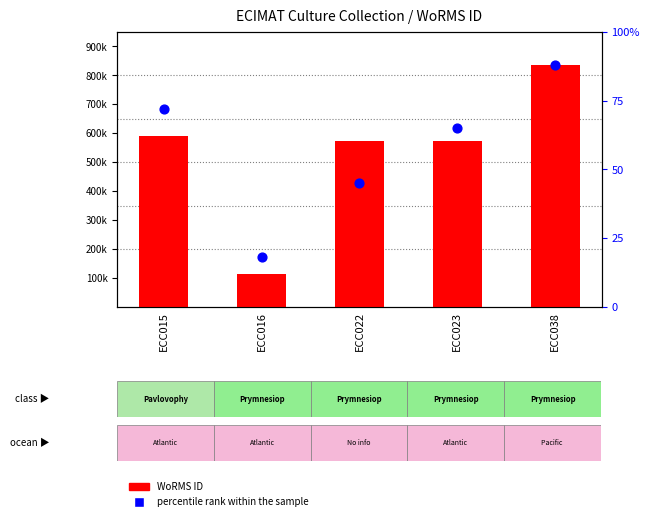

Which series reaches the maximum Y coordinate?

WoRMS ID